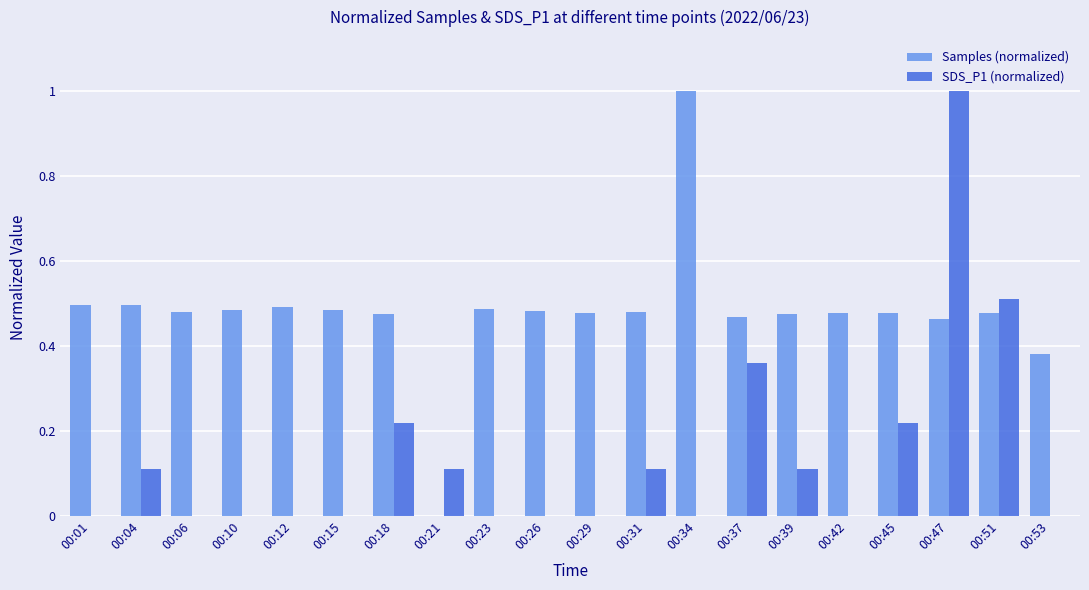

What is the maximum value shown in the chart?

1.0